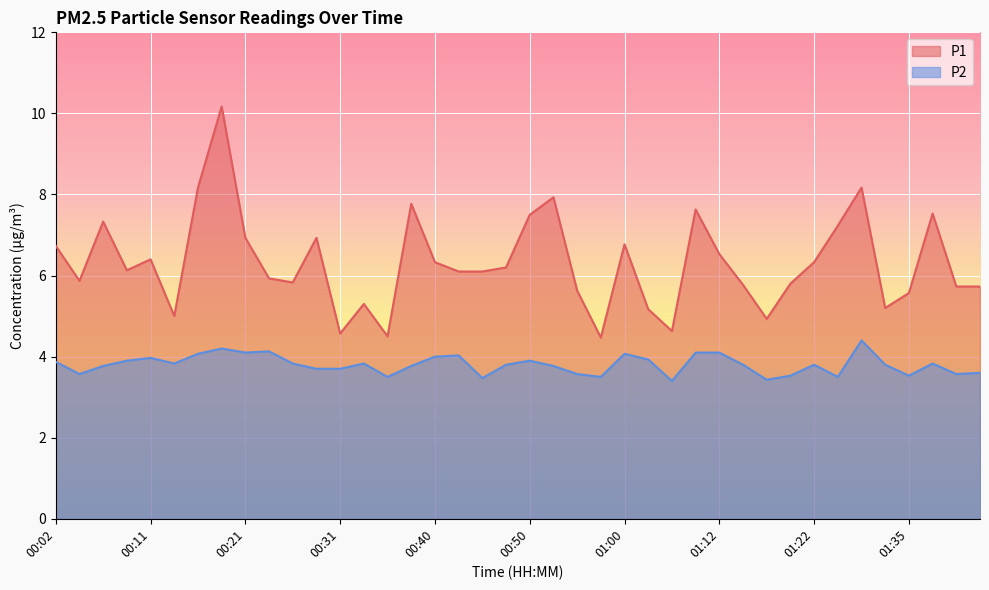

The P1 series shows 1.3 at 01:05. True or false?

False